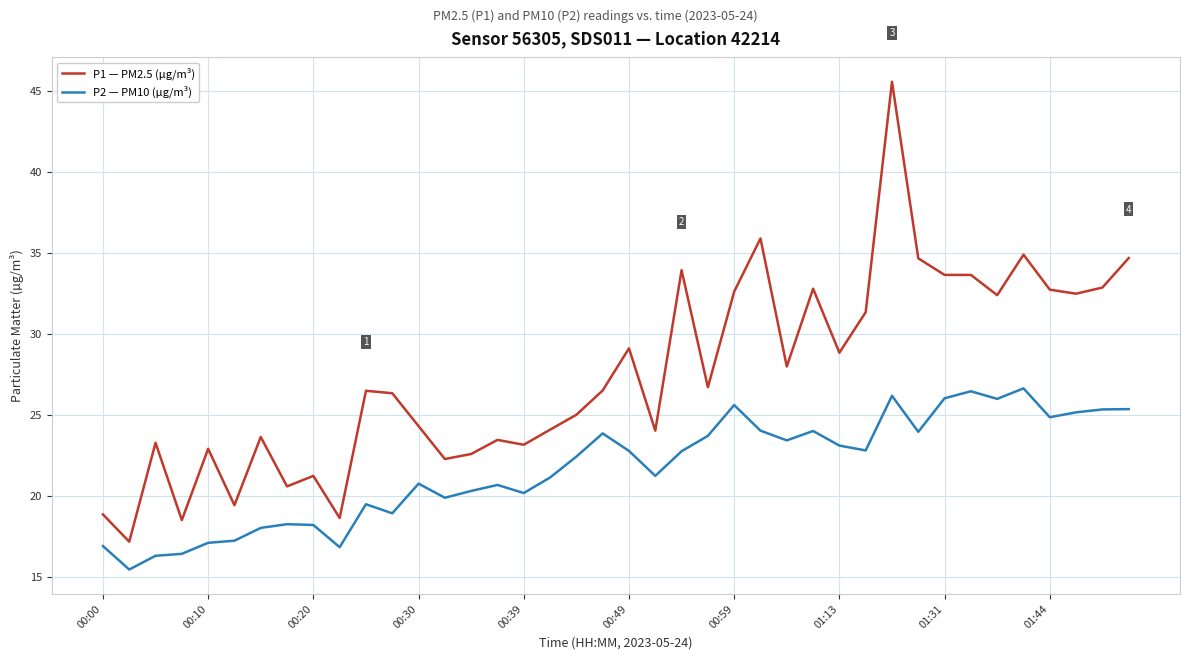

True or false: P2 — PM10 (µg/m³) and P1 — PM2.5 (µg/m³) cross at least once.

False